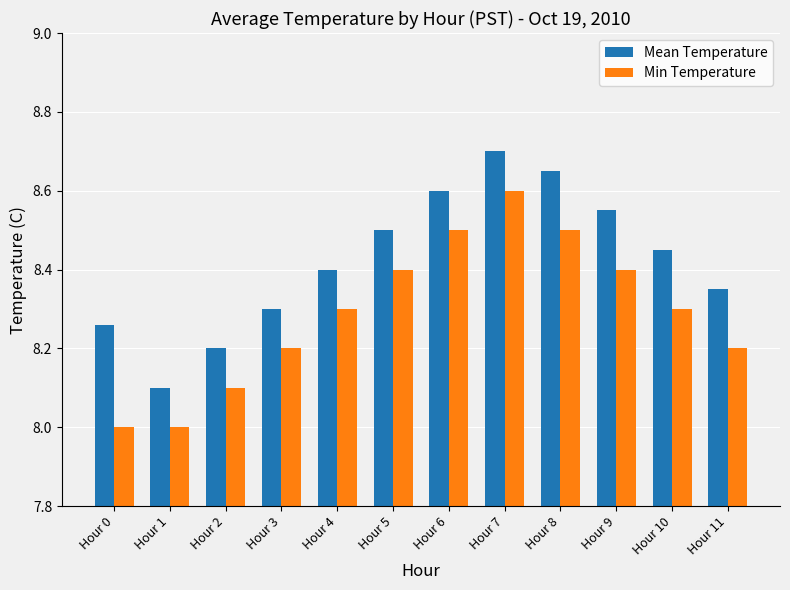

Which series changed the most between Hour 1 and Hour 10?

Mean Temperature